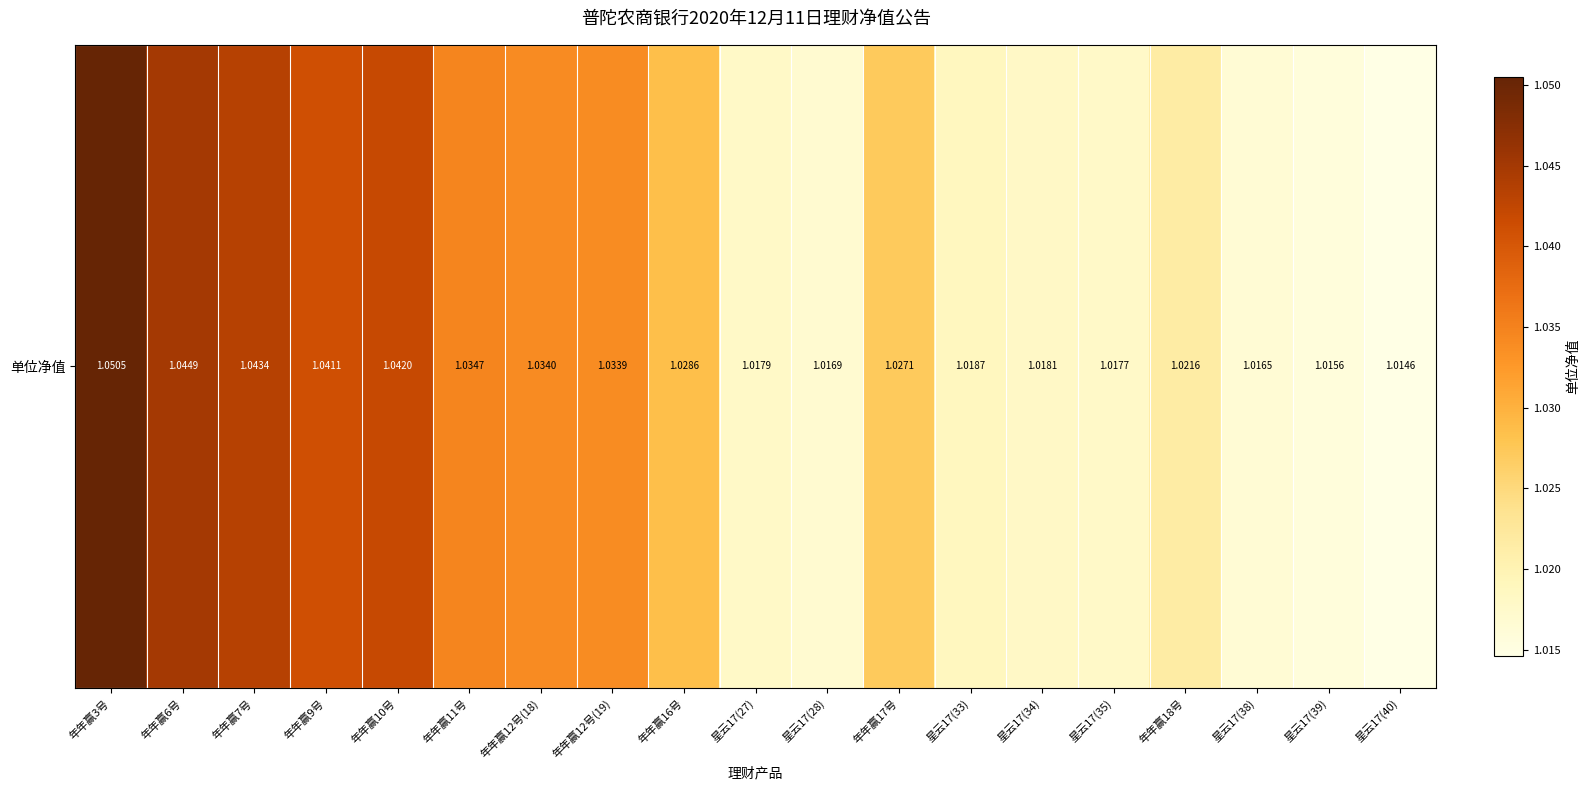

Approximately how many times larger is the value at 年年赢3号 compared to 年年赢6号?

1.0